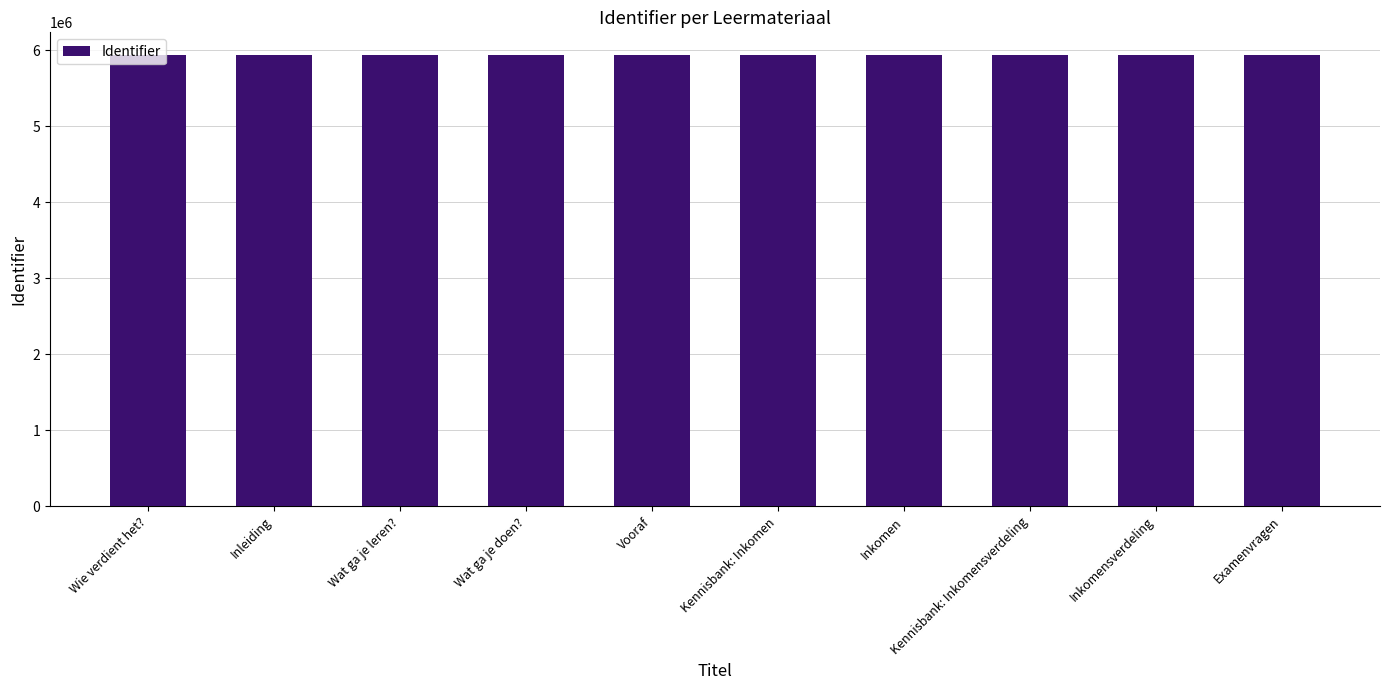

What is the average value?

5940729